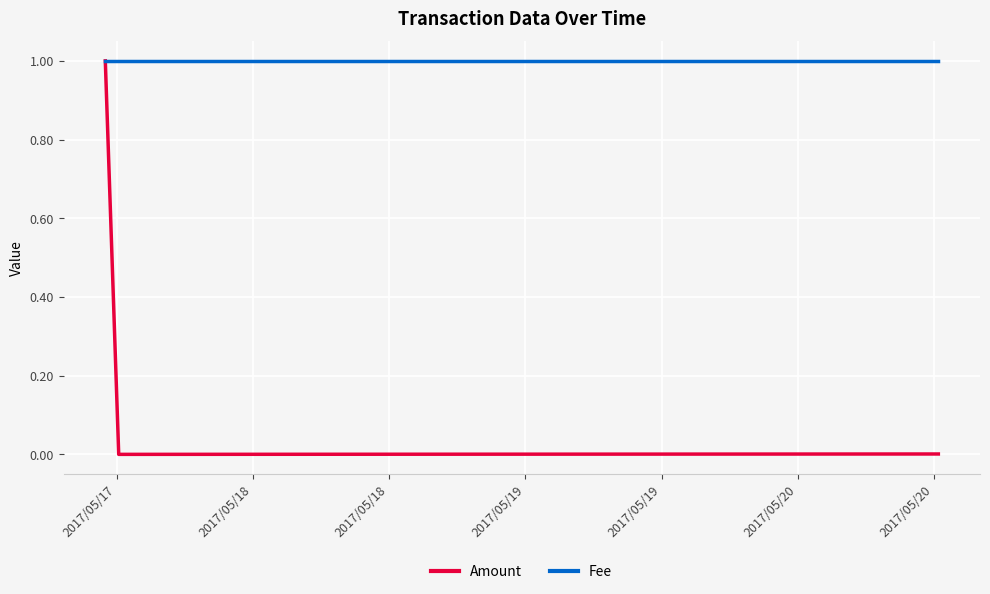

What is the greatest value displayed?

1.0